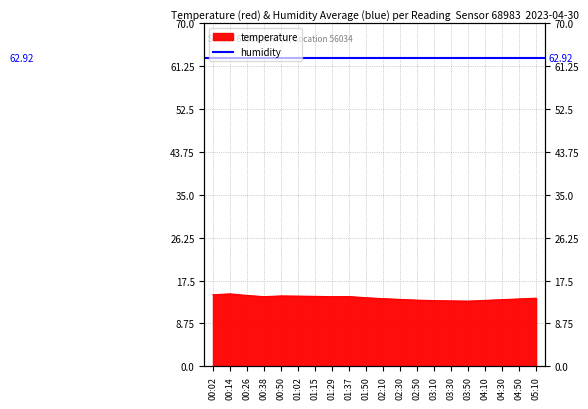

How many lines are shown in the chart?

1